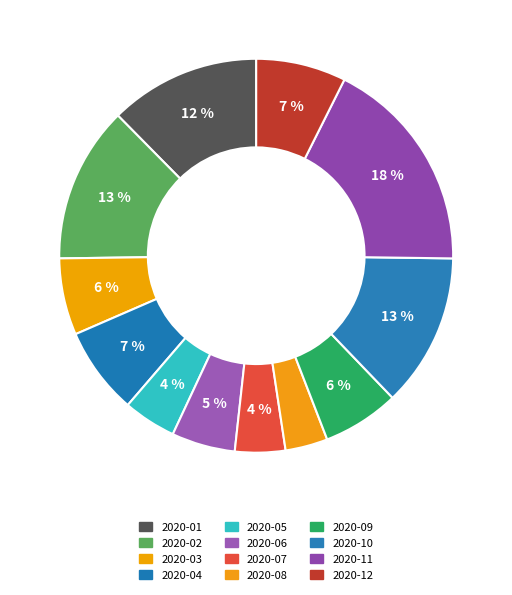

How many slices are in this pie chart?

12